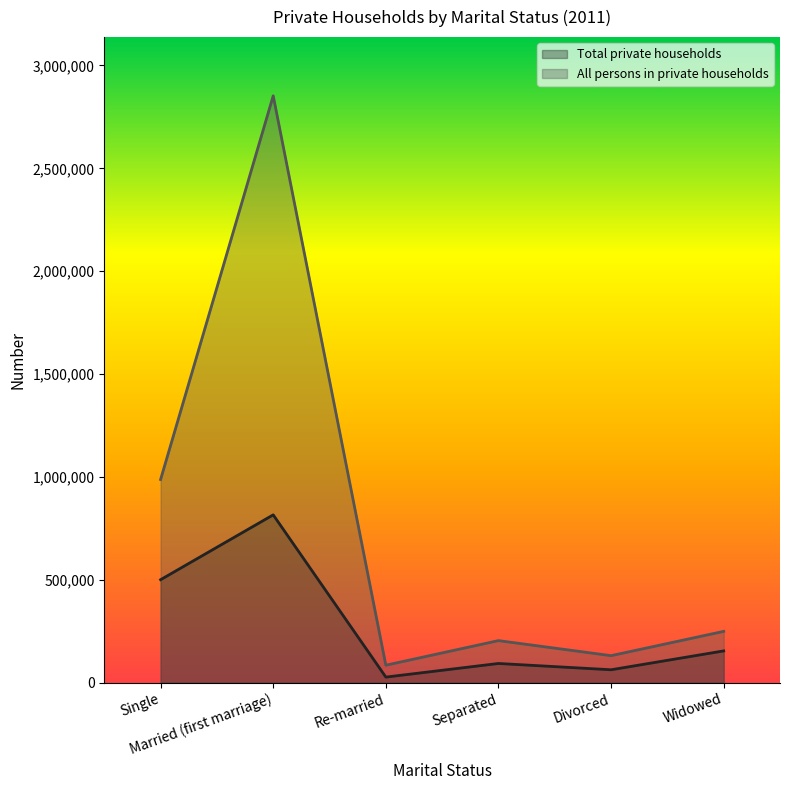

Reading left to right, list all the values displayed in this chart.

Total private households: Single=500596	Married (first marriage)=815790	Re-married=27161	Separated=93393	Divorced=62803	Widowed=154465
All persons in private households: Single=987544	Married (first marriage)=2852618	Re-married=84944	Separated=204490	Divorced=131361	Widowed=249452